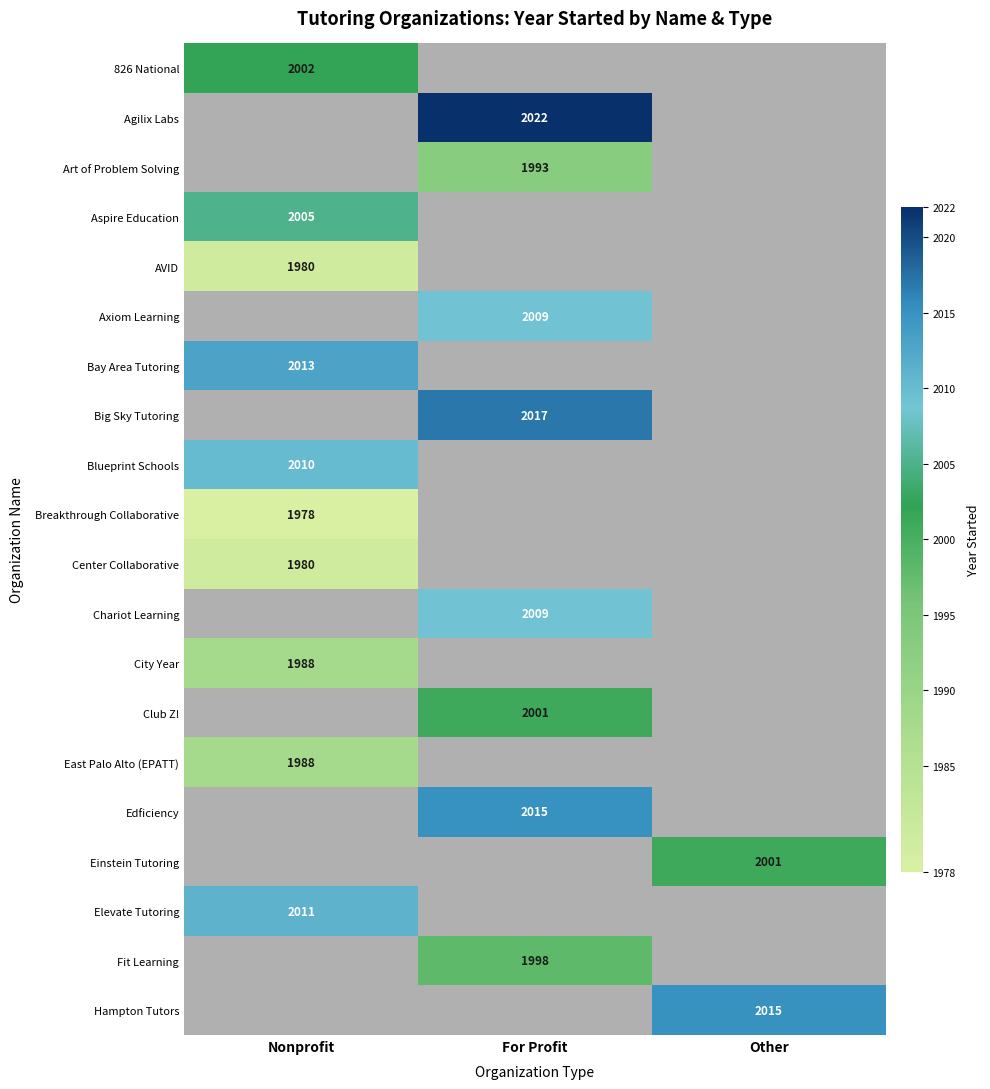

True or false: 826 National has a value of 1008.9 at Nonprofit.

False